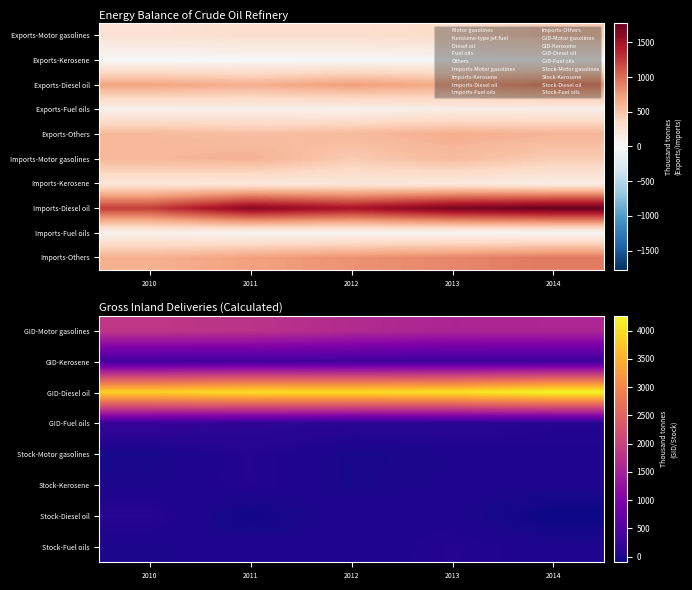

Where is GID-Diesel oil nearest to the value 4078?

2013